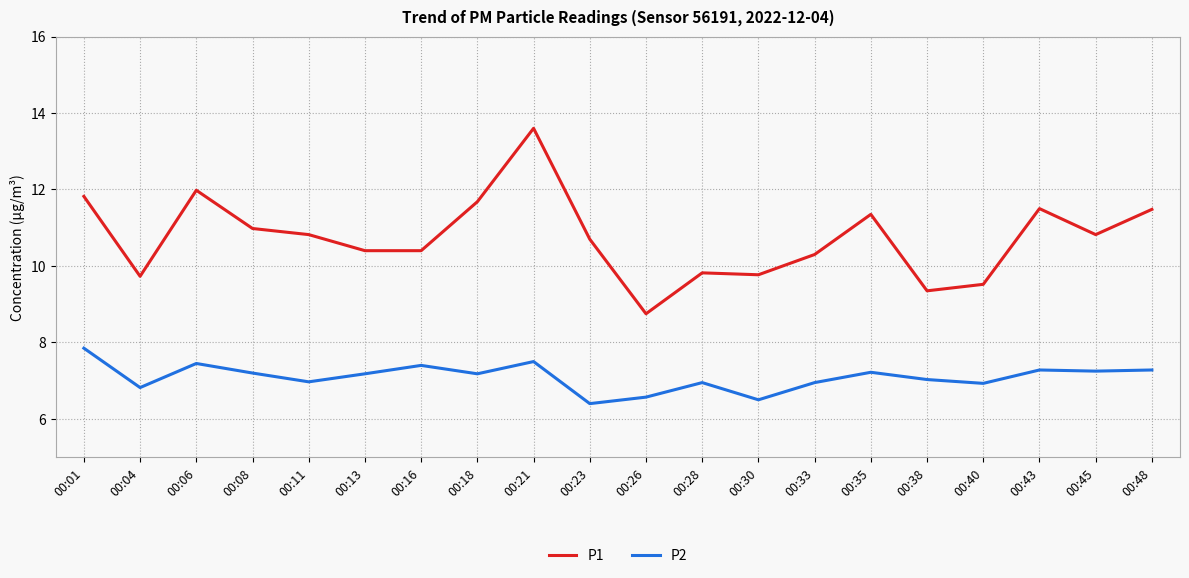

Is it true that P2 equals 7.2 at 00:35?

True